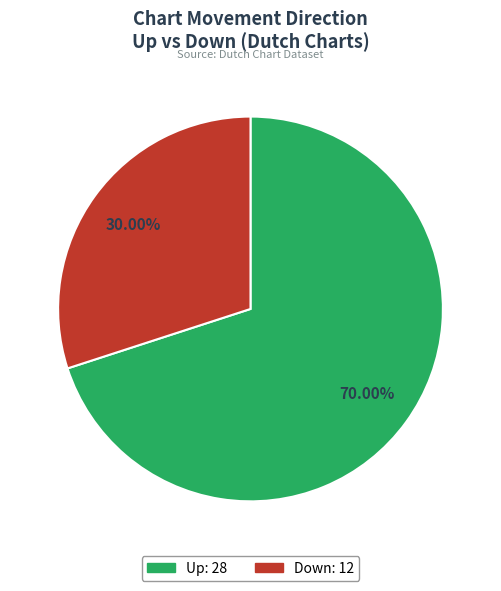

Is there a majority slice in this chart?

Yes